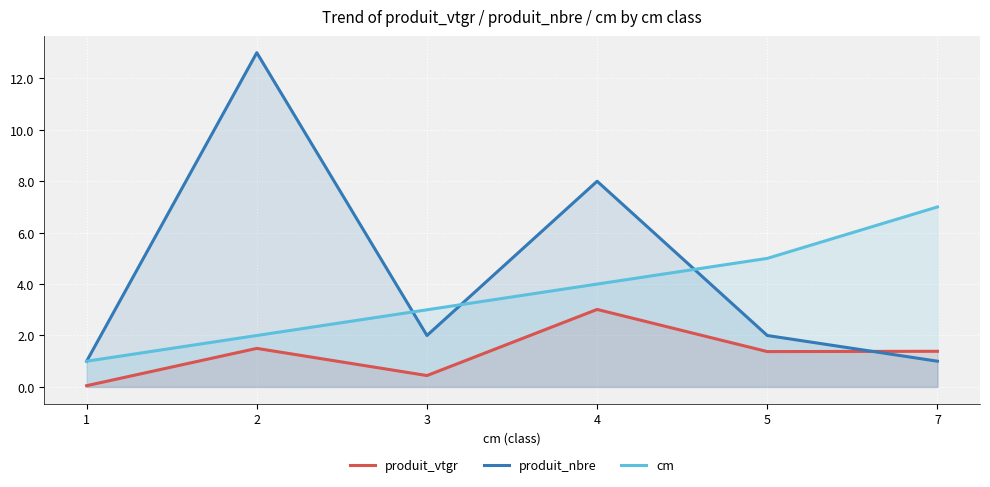

What is the approximate value of produit_vtgr at 3?

0.4